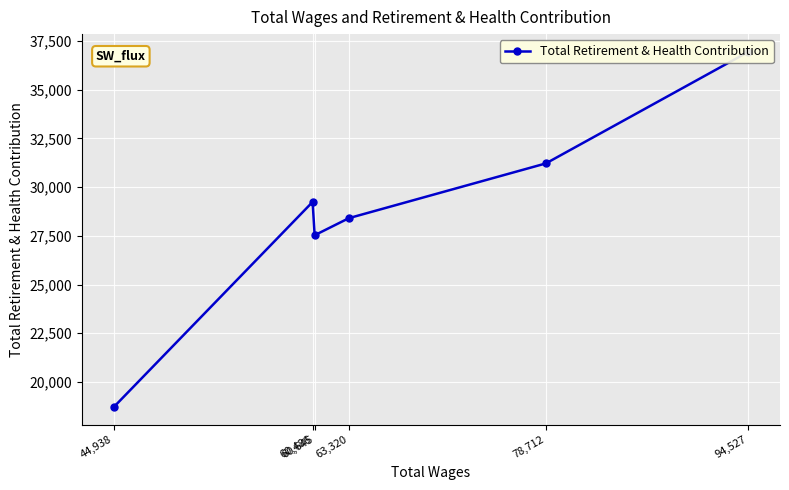

Is it true that the value at 94,527 is 36937?

True